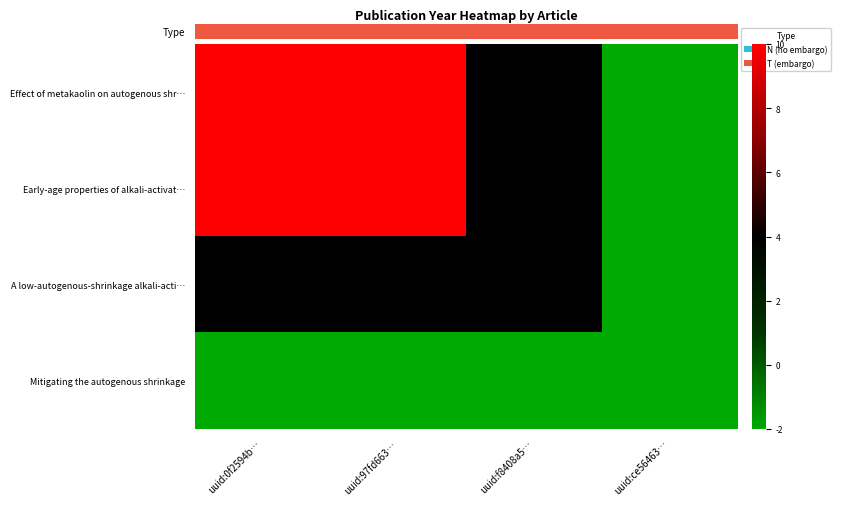

How many categories are shown in the chart?

4